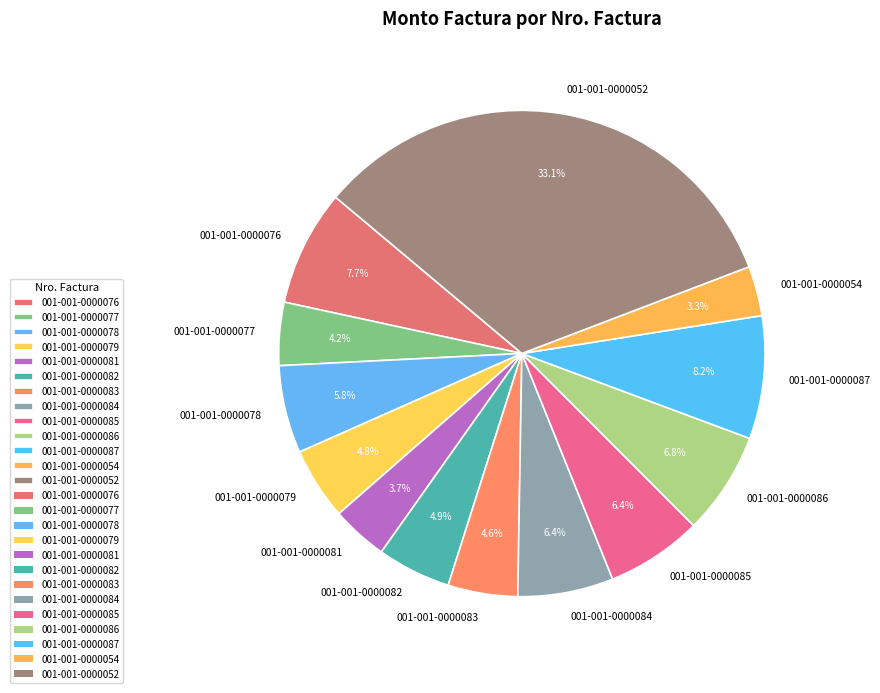

Which category has the biggest portion of the pie?

001-001-0000052